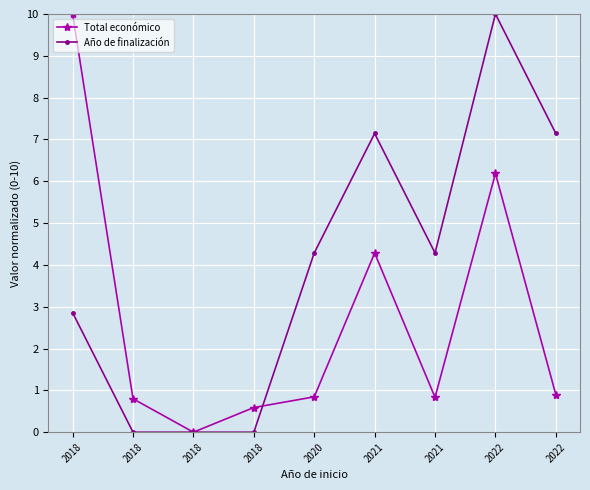

What are all the series names shown in the legend?

Total económico, Año de finalización